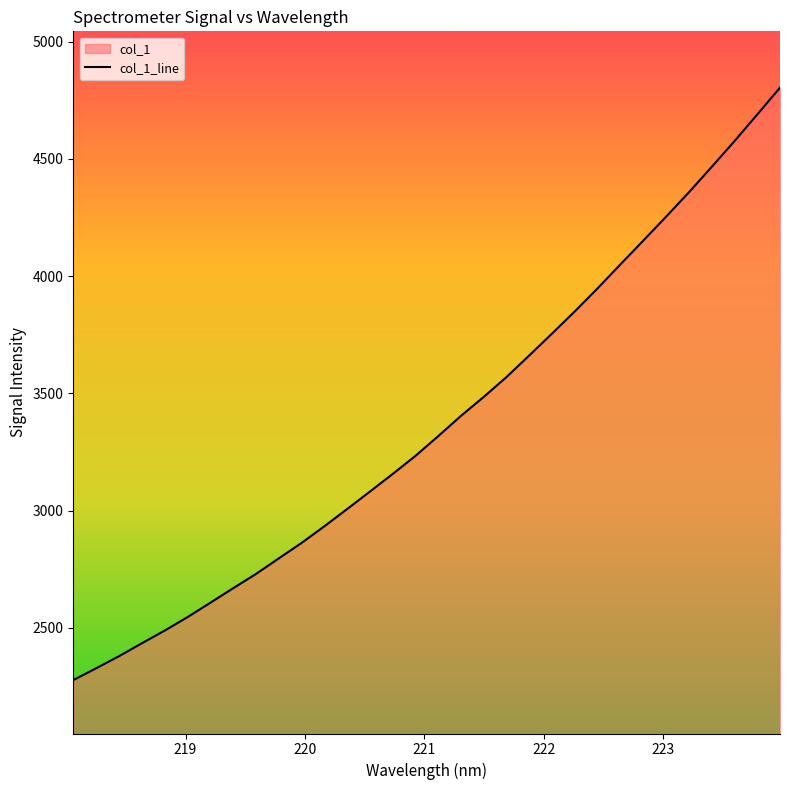

What is the smallest value displayed?

2277.3